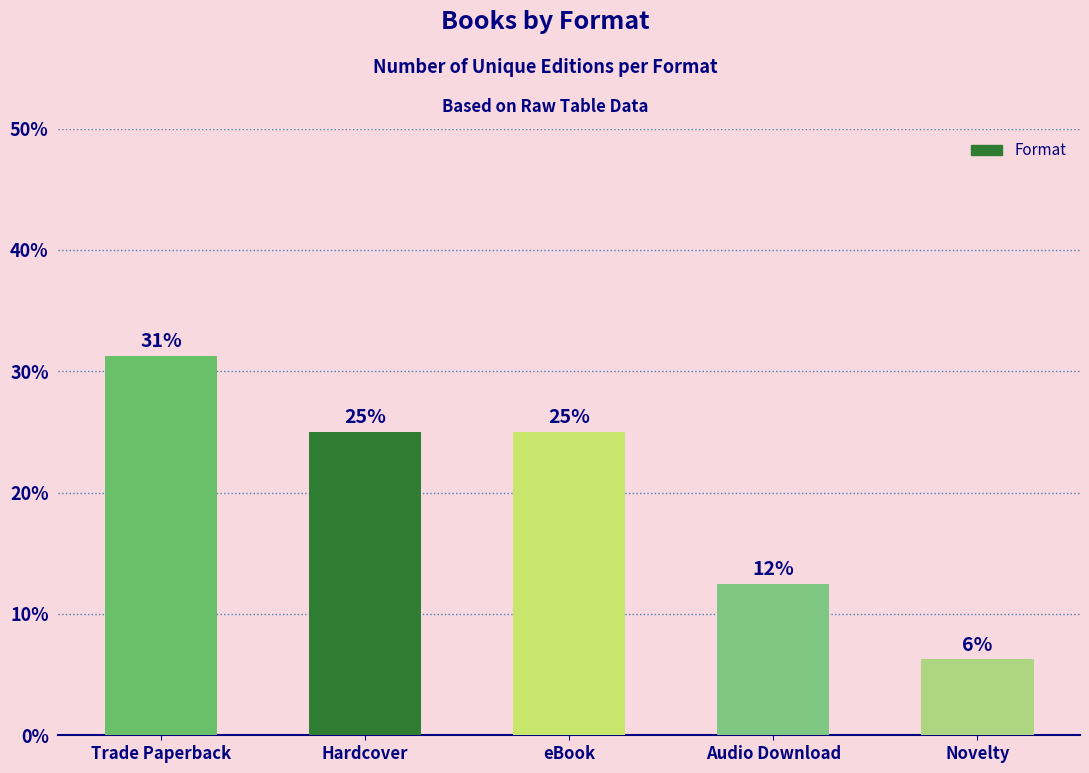

Are the bars horizontal?

No